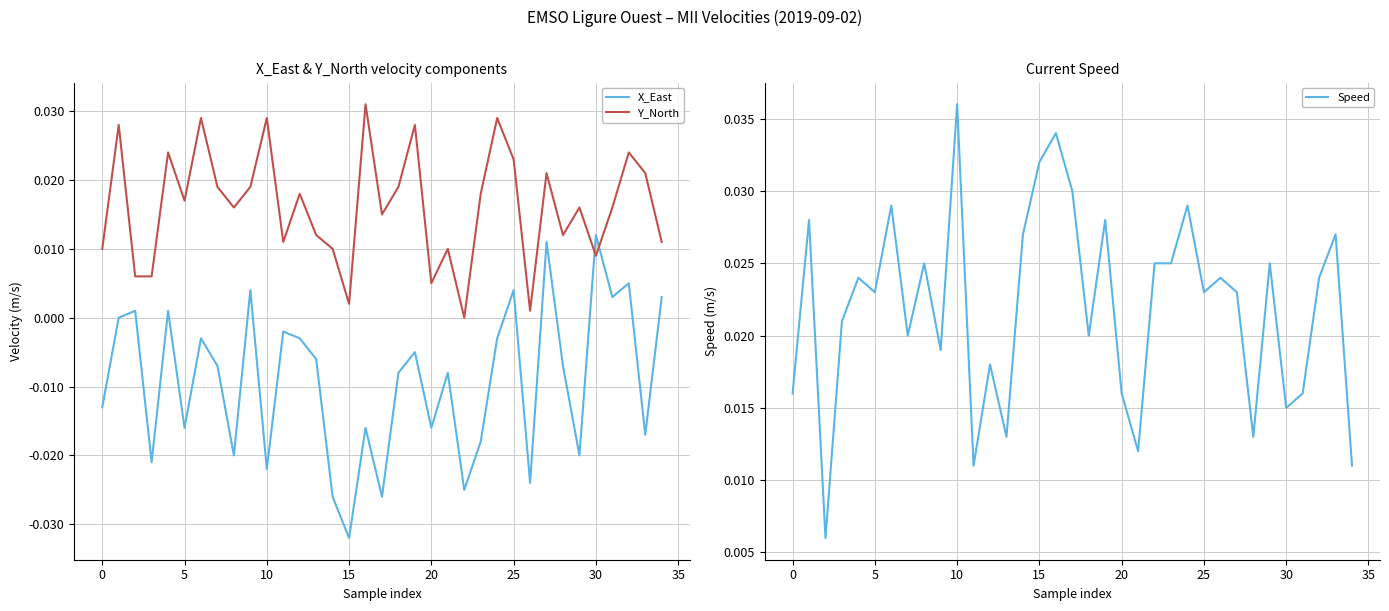

After their last crossing, which series has the higher values: Y_North or X_East?

Y_North